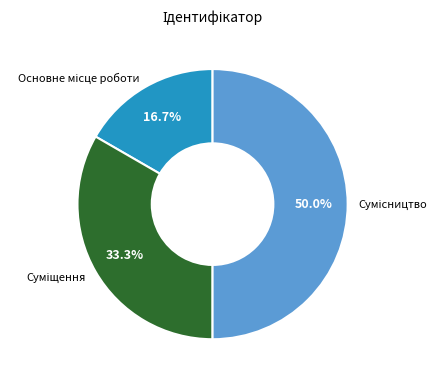

The Суміщення slice represents 33% of the pie. True or false?

True